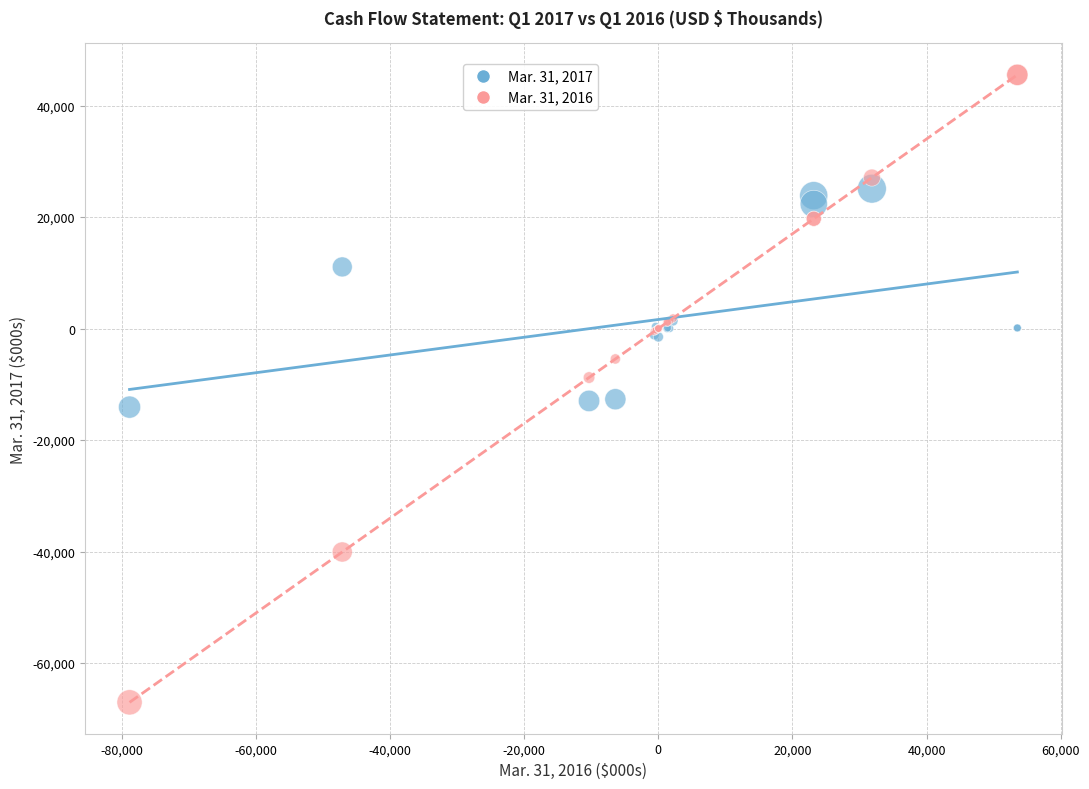

What is the X range (max minus min) for the scatter plot?

132412.0